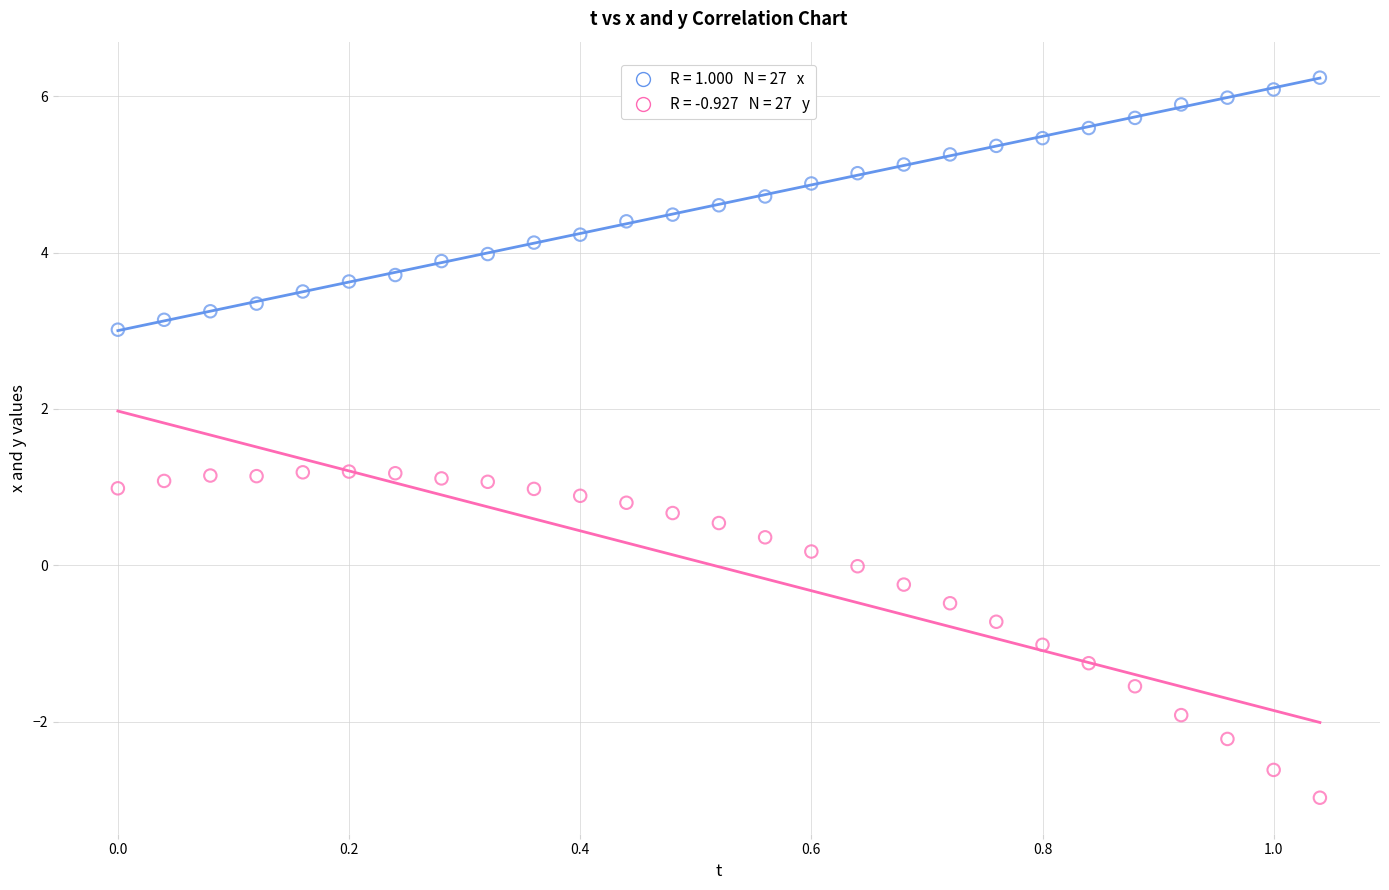

Across all data points, what is the range of X values (max minus min)?

1.0